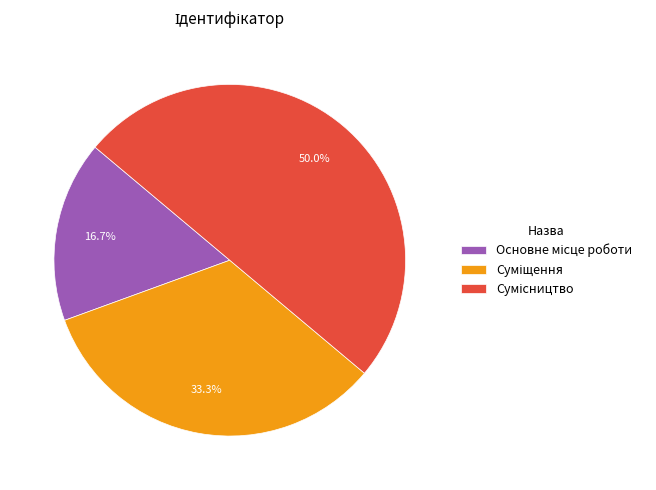

Is there a majority slice in this chart?

No